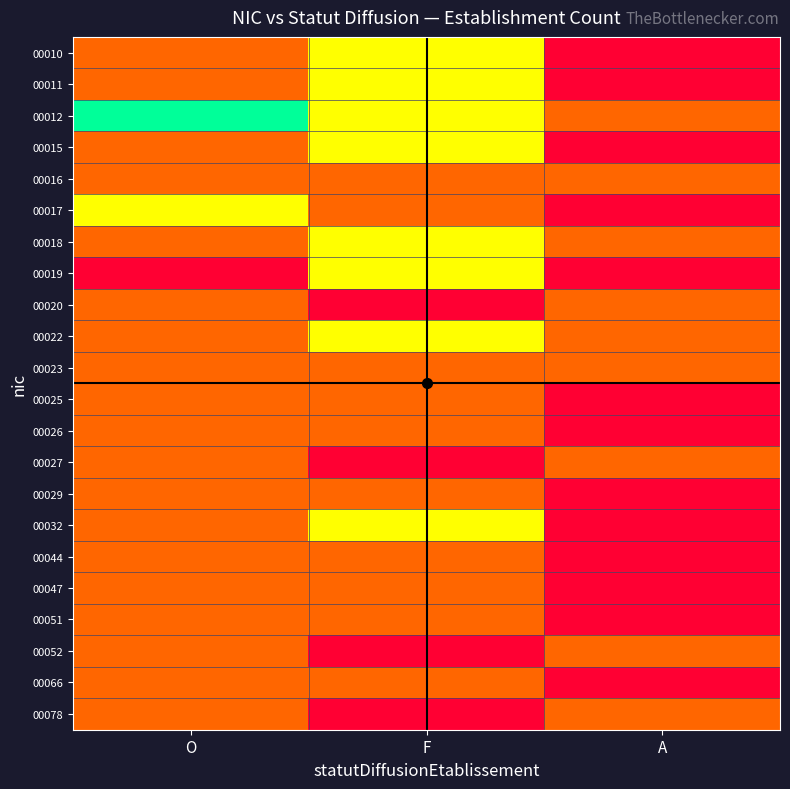

Reading left to right, extract all data points from this chart.

00010: O=1	F=2	A=0
00011: O=1	F=2	A=0
00012: O=3	F=2	A=1
00015: O=1	F=2	A=0
00016: O=1	F=1	A=1
00017: O=2	F=1	A=0
00018: O=1	F=2	A=1
00019: O=0	F=2	A=0
00020: O=1	F=0	A=1
00022: O=1	F=2	A=1
00023: O=1	F=1	A=1
00025: O=1	F=1	A=0
00026: O=1	F=1	A=0
00027: O=1	F=0	A=1
00029: O=1	F=1	A=0
00032: O=1	F=2	A=0
00044: O=1	F=1	A=0
00047: O=1	F=1	A=0
00051: O=1	F=1	A=0
00052: O=1	F=0	A=1
00066: O=1	F=1	A=0
00078: O=1	F=0	A=1